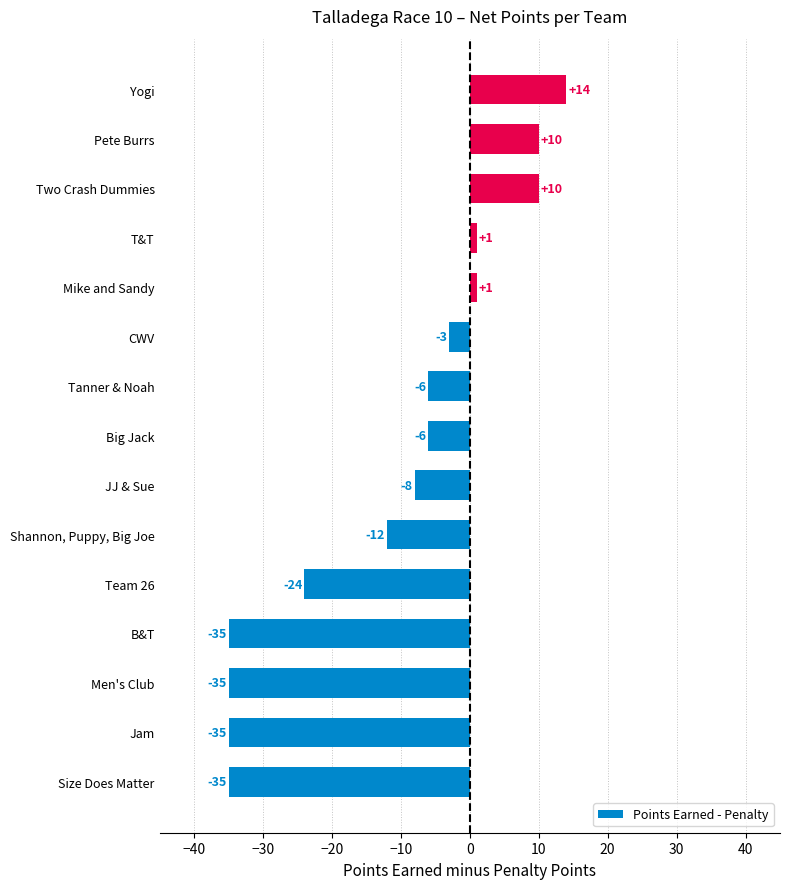

What is the approximate value at Men's Club?

-35